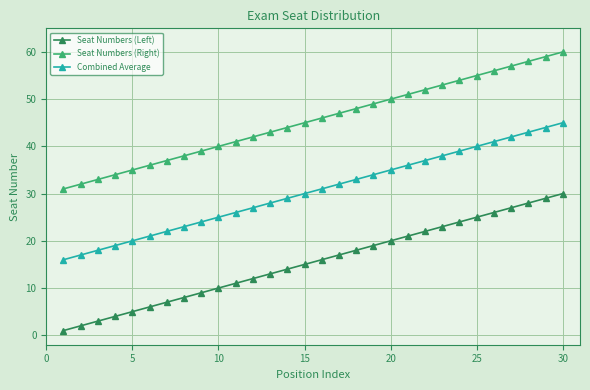

Rank the series by their average value, from lowest to highest.

Seat Numbers (Left), Combined Average, Seat Numbers (Right)